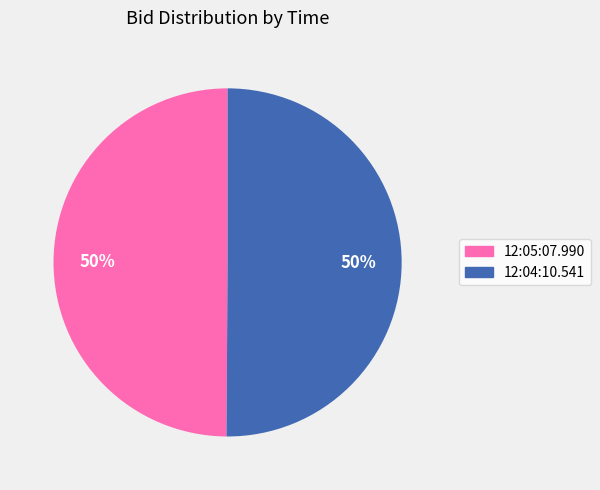

To the nearest percent, what is the combined percentage of 12:04:10.541 and 12:05:07.990?

100%